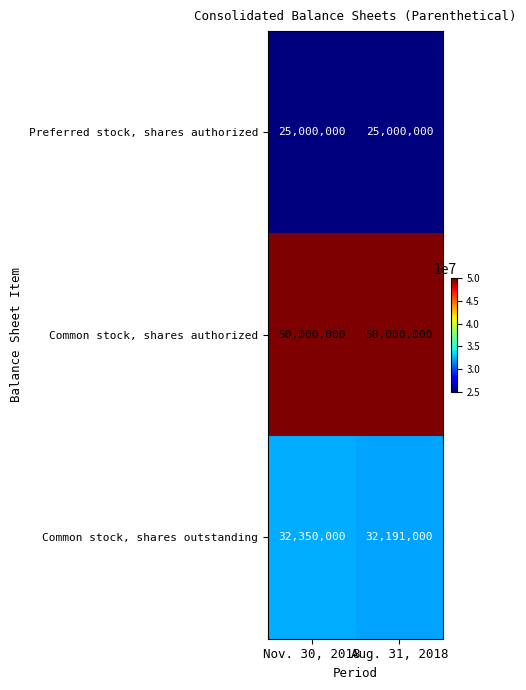

How many categories are shown in the chart?

2